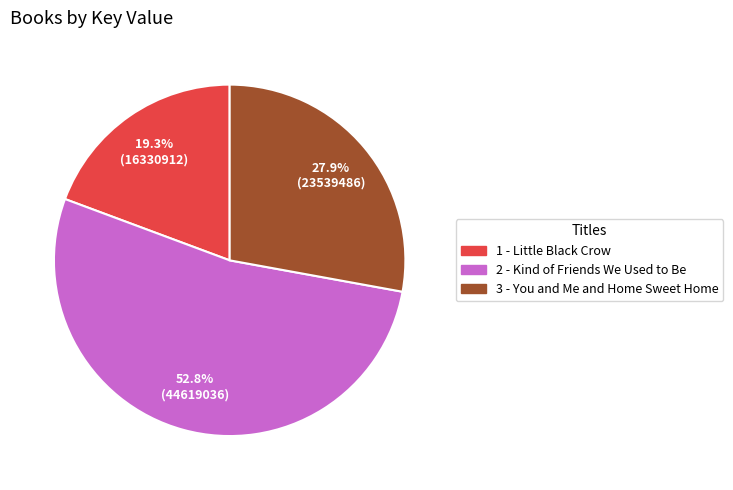

How many slices are in this pie chart?

3